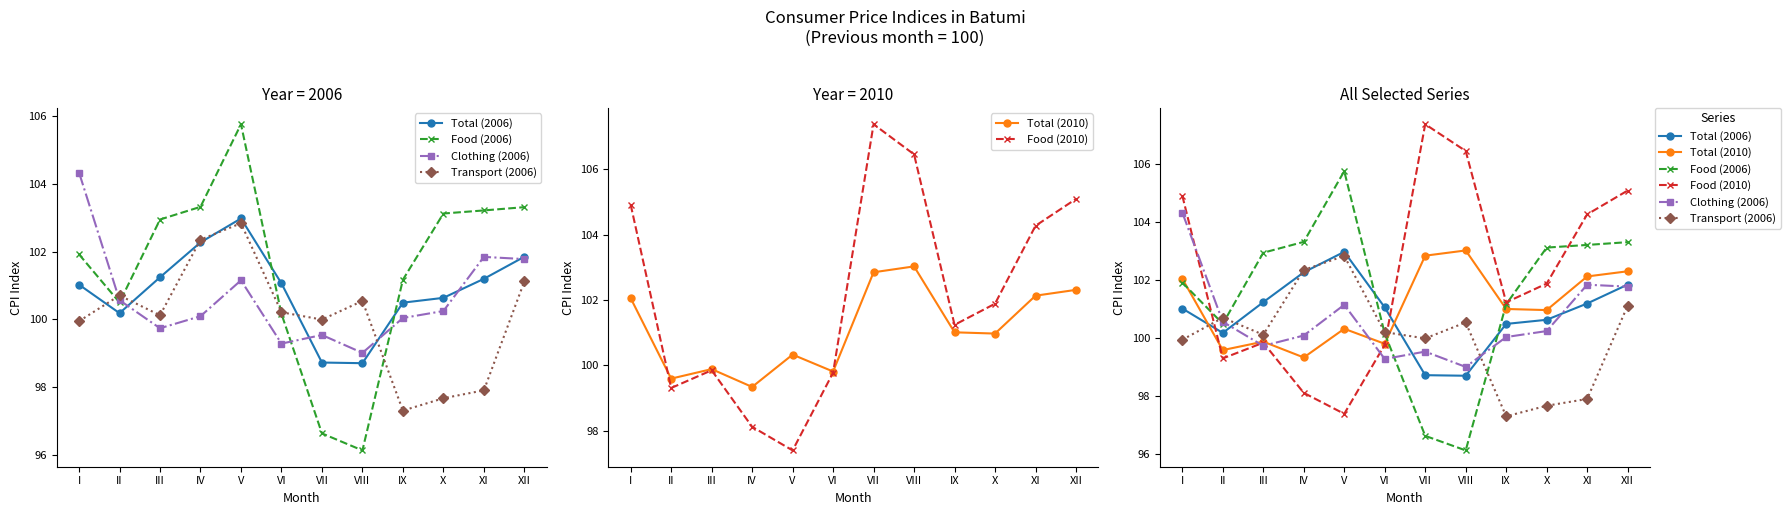

Reading left to right, what are all the values shown in this chart?

Total (2006): 101.0	100.2	101.2	102.3	103.0	101.1	98.7	98.7	100.5	100.6	101.2	101.8
Food (2006): 101.9	100.5	102.9	103.3	105.8	100.2	96.6	96.1	101.2	103.1	103.2	103.3
Clothing (2006): 104.3	100.6	99.7	100.1	101.2	99.3	99.5	99.0	100.0	100.2	101.8	101.8
Transport (2006): 99.9	100.7	100.1	102.4	102.8	100.2	100.0	100.5	97.3	97.7	97.9	101.1
Total (2010): 102.1	99.6	99.9	99.3	100.3	99.8	102.8	103.0	101.0	101.0	102.1	102.3
Food (2010): 104.9	99.3	99.8	98.1	97.4	99.8	107.4	106.5	101.2	101.9	104.3	105.1